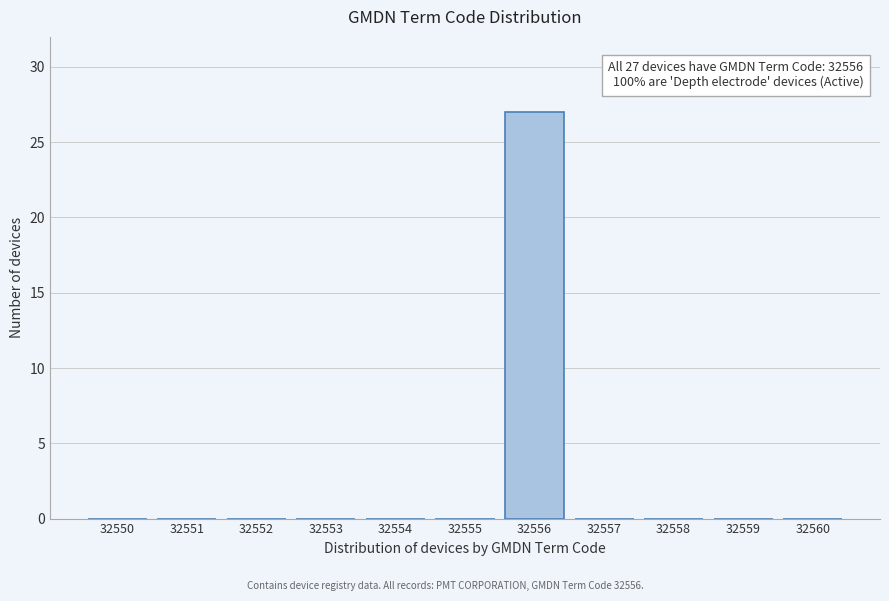

Reading left to right, list all the values displayed in this chart.

32550=0	32551=0	32552=0	32553=0	32554=0	32555=0	32556=27	32557=0	32558=0	32559=0	32560=0